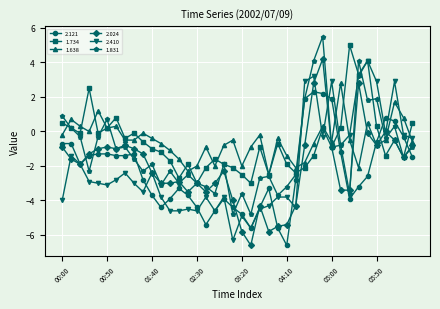

What is the value of the 1.831 point at the 15th from the left?

-2.5